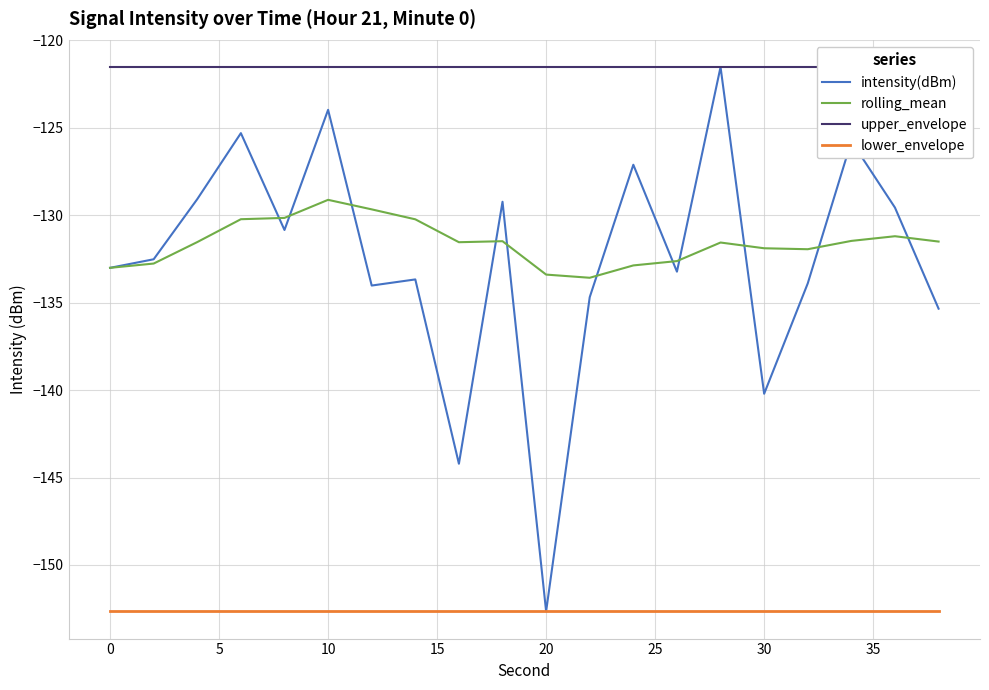

What is the value of the intensity(dBm) point at the 2nd from the left?

-132.5